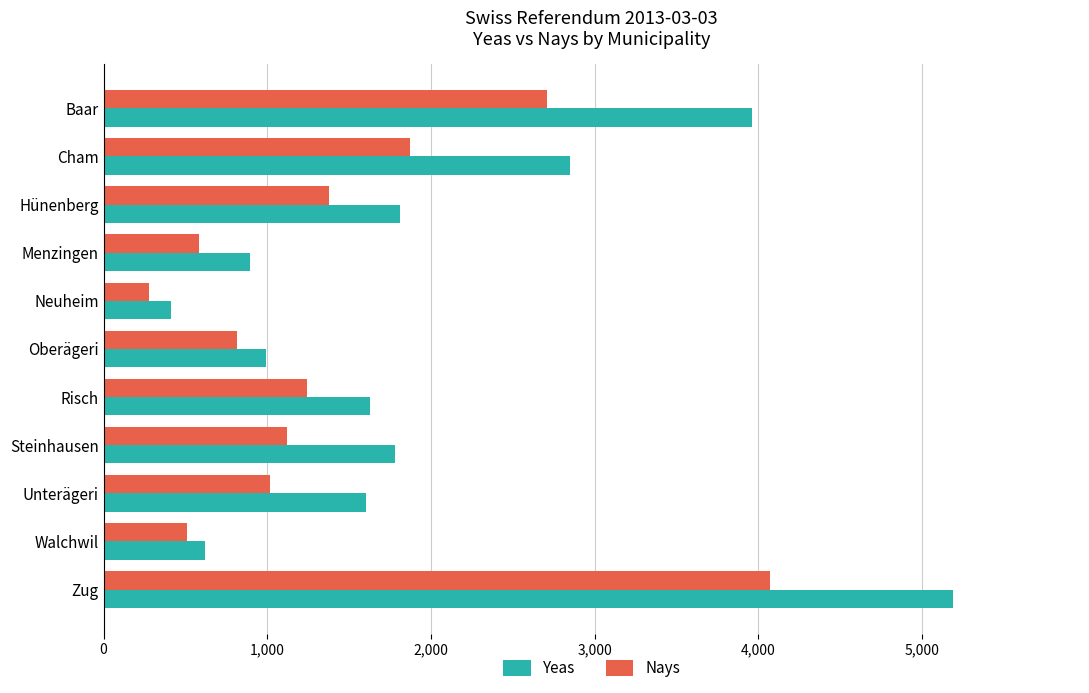

Count the number of categories in the chart.

11